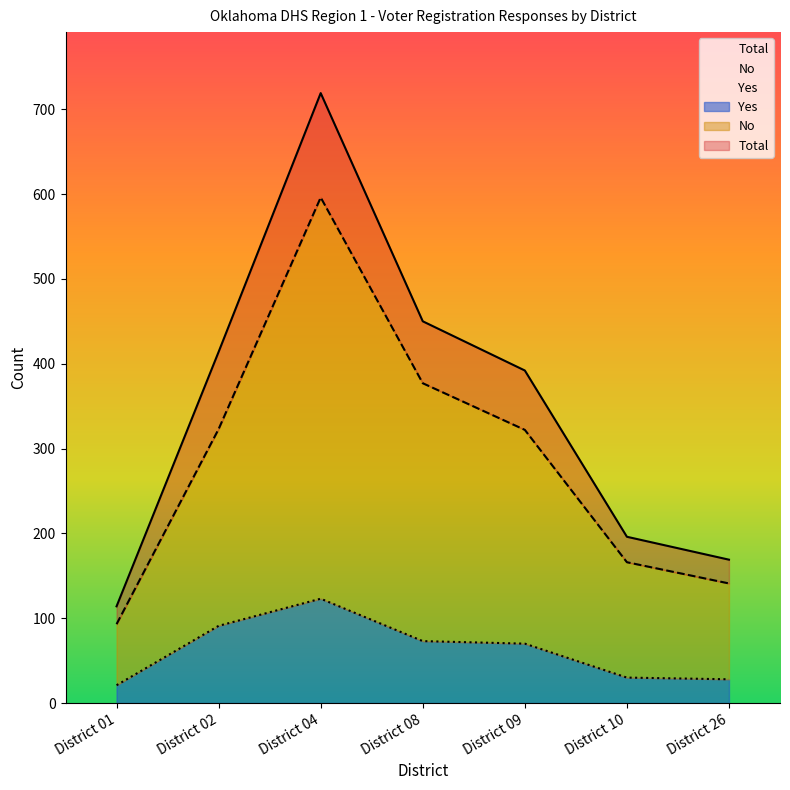

True or false: Yes and Total intersect in this chart.

False